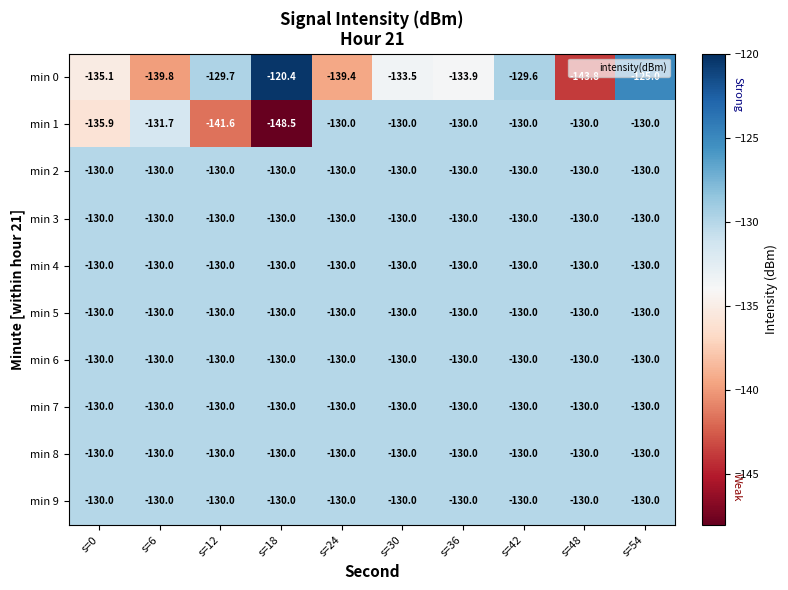

What is the total value across all series at s=6?

-1311.5